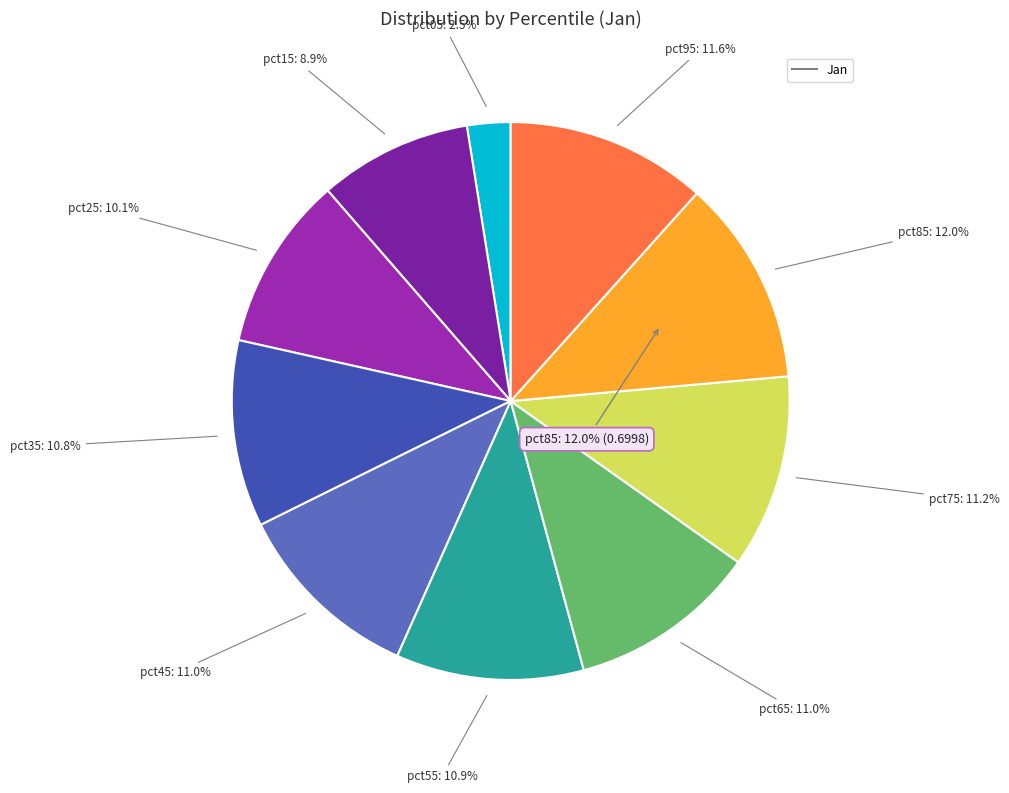

True or false: pct15 accounts for 9% of the total.

True